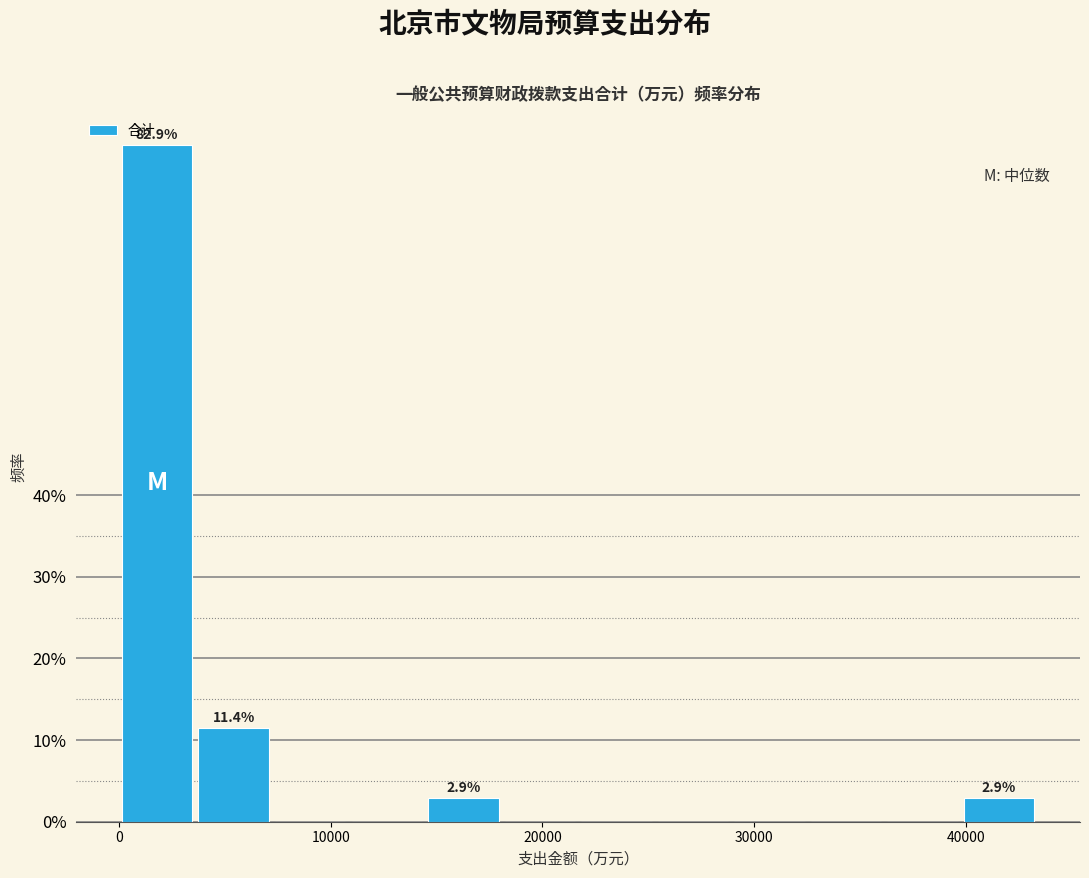

Around what value on the x-axis is the tallest bar? Give the approximate position of its centre, as read against the axis.

2000